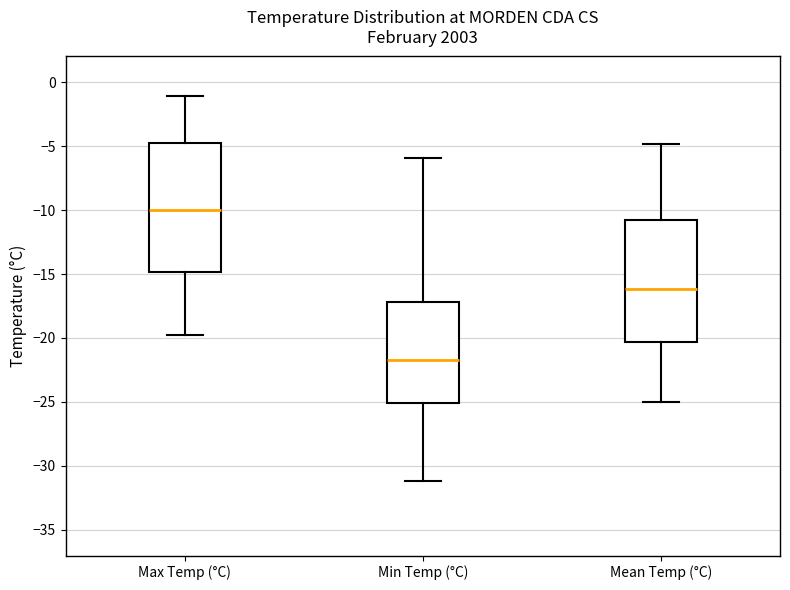

Reading left to right, transcribe this box plot: for each box, give where its median line is, the range the box spans, and where its two whiskers end, as read against the y-axis. The values are not printed on the chart, so give them approximately, as read against the axis.

Max Temp (°C): median -10.0, box -15.0 to -5.0, whiskers -20.0 to -1.0
Min Temp (°C): median -21.5, box -25.0 to -17.0, whiskers -31.0 to -6.0
Mean Temp (°C): median -16.0, box -20.5 to -11.0, whiskers -25.0 to -5.0